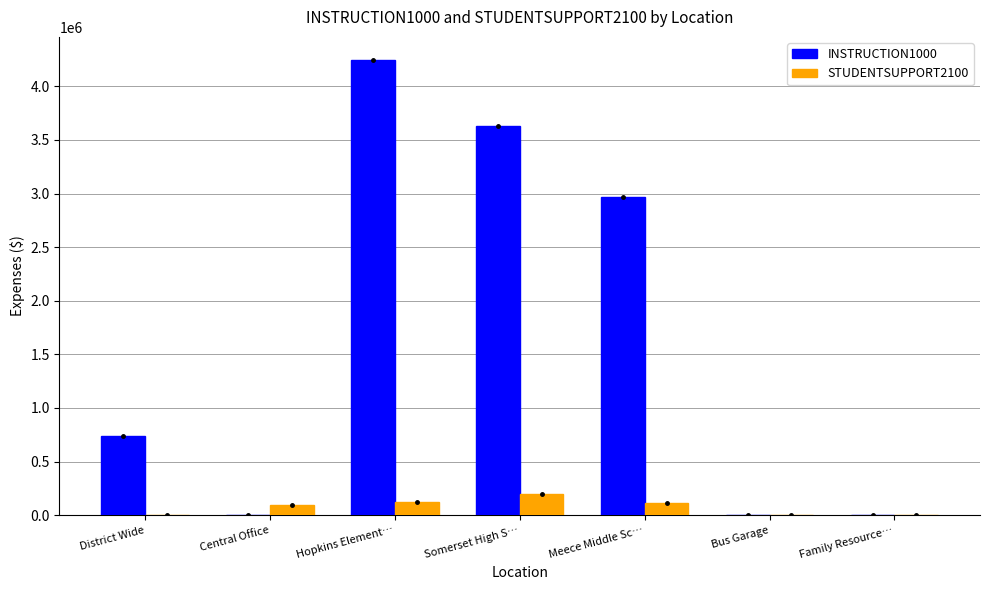

Is it true that INSTRUCTION1000 equals 4452216.7 at Meece Middle Sc…?

False